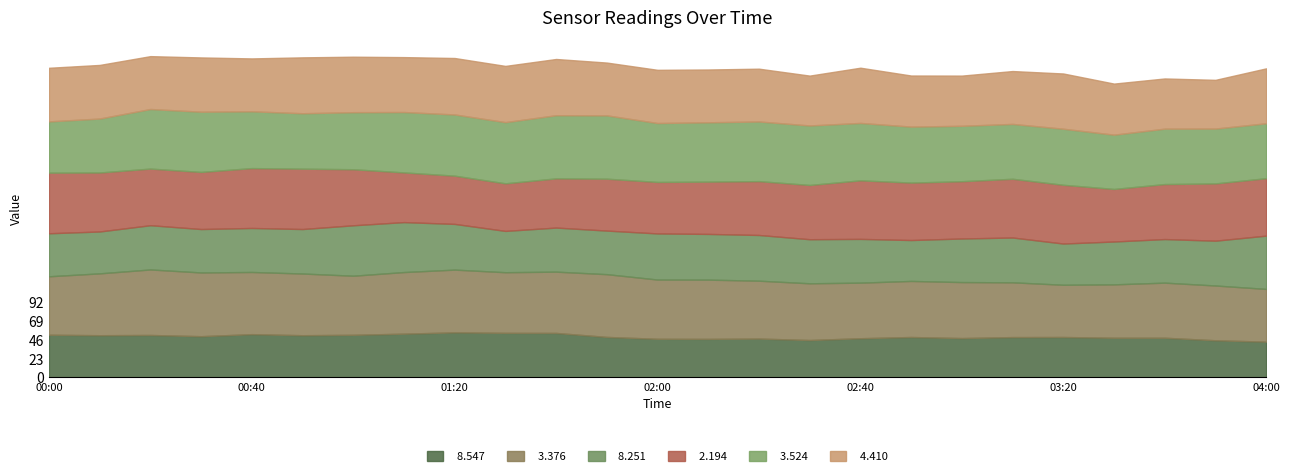

How many lines are shown in the chart?

6